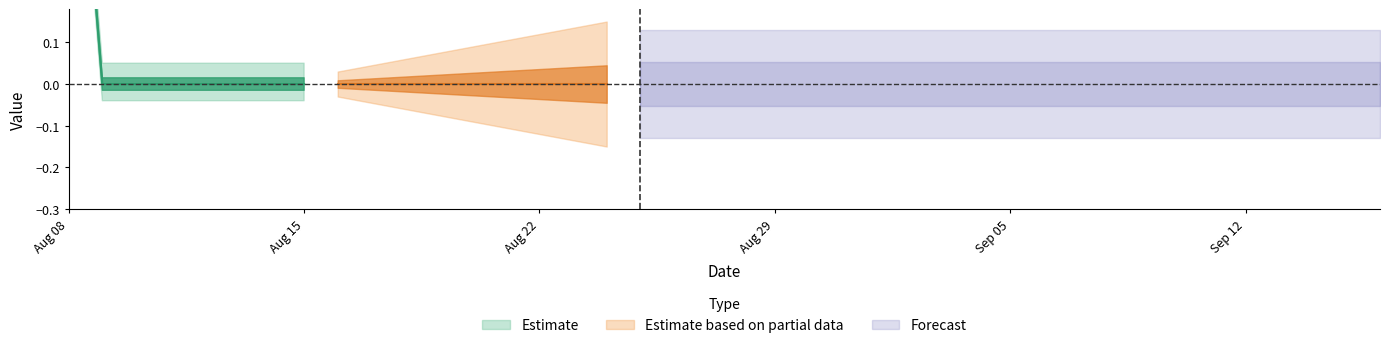

Reading left to right, transcribe all the data shown in this chart.

1	0	0	0	0	0	0	0	0	0	0	0	0	0	0	0	0	0	0	0	0	0	0	0	0	0	0	0	0	0	0	0	0	0	0	0	0	0	0	0